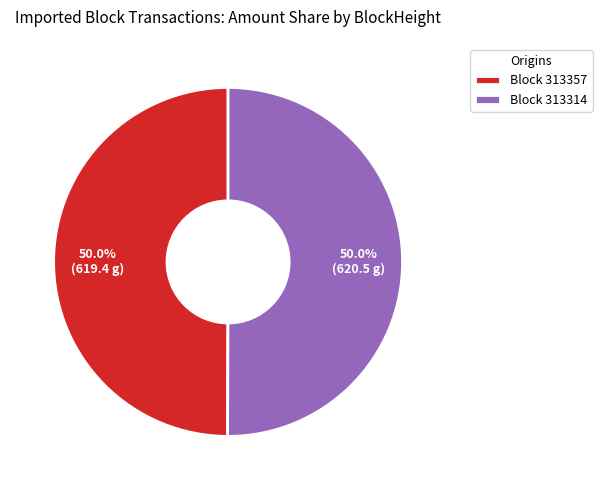

What portion of the pie excludes Block 313357?

50.0%